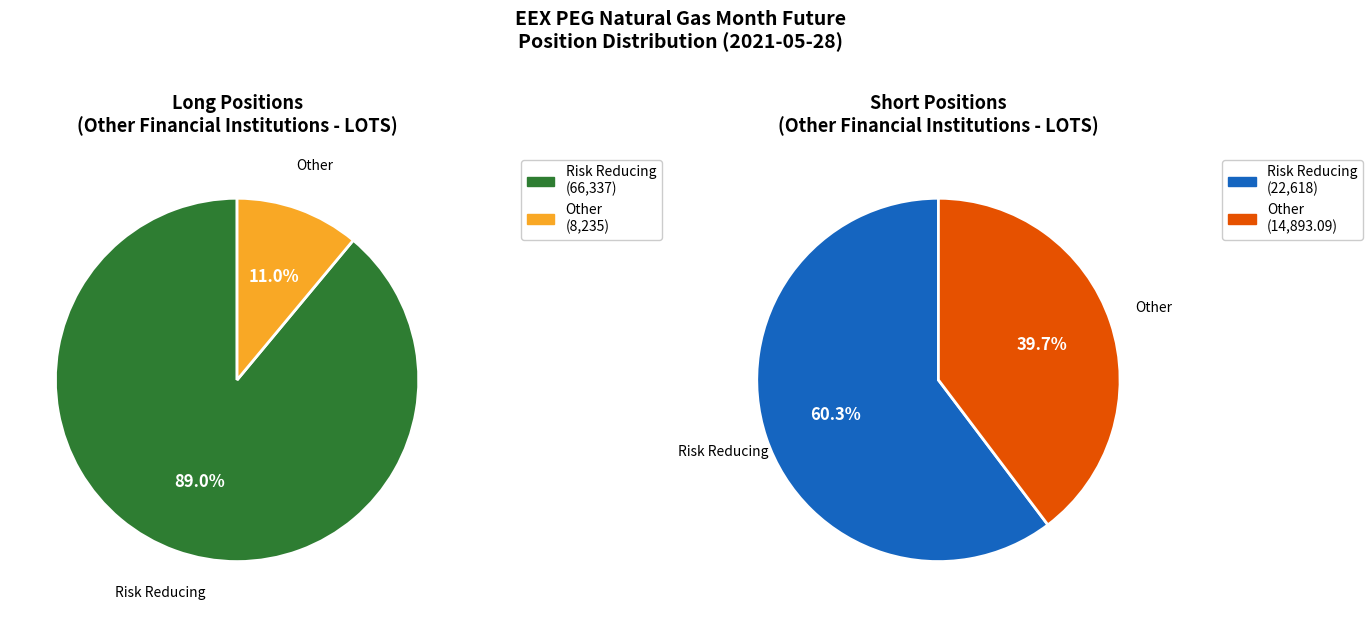

Which series has the widest spread of values?

Long